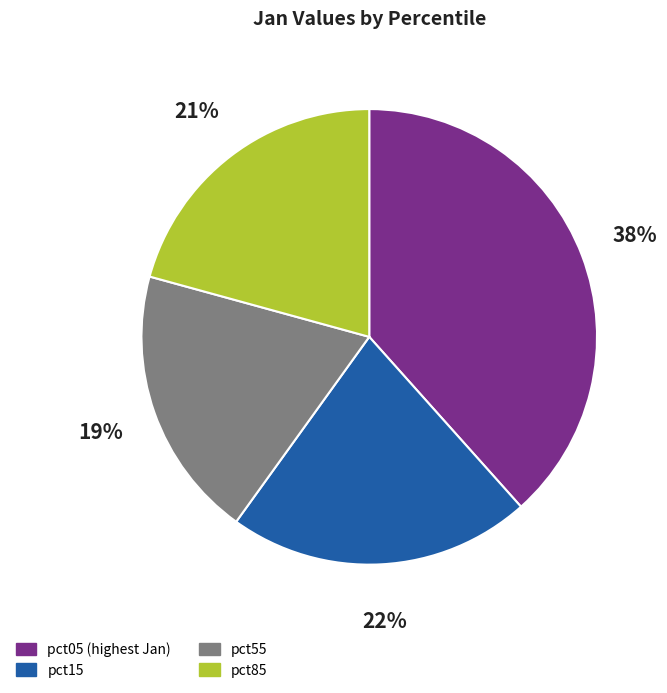

Does any single category account for the majority?

No